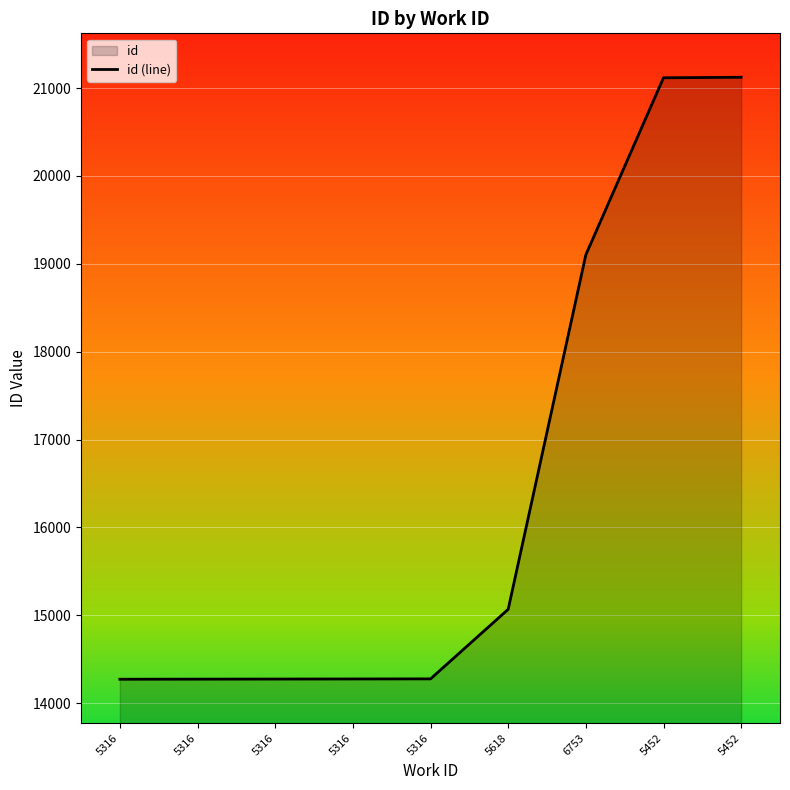

What is the difference between the values at 6753 and 5316?

4829